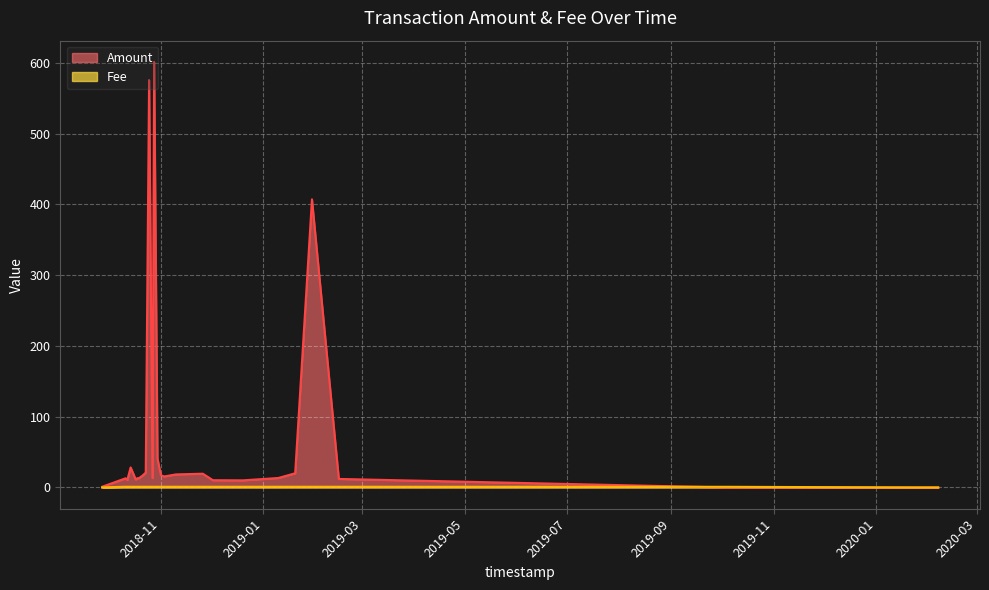

Which category has the highest value in the Fee series?

2019-02-15